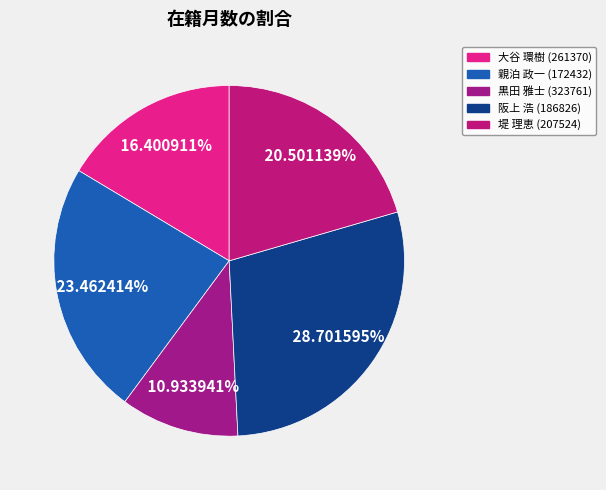

Is 堤 理恵 (207524) the majority of the pie?

No